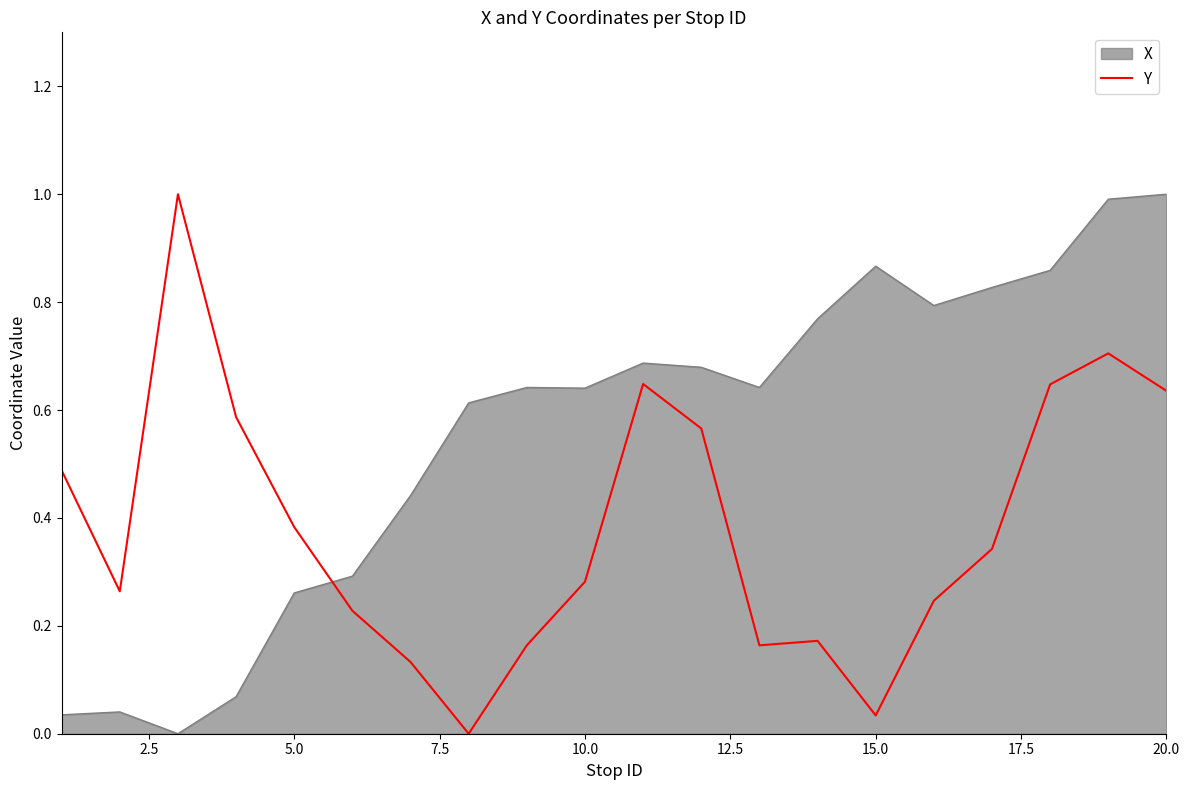

Which series has the largest total across all categories?

X